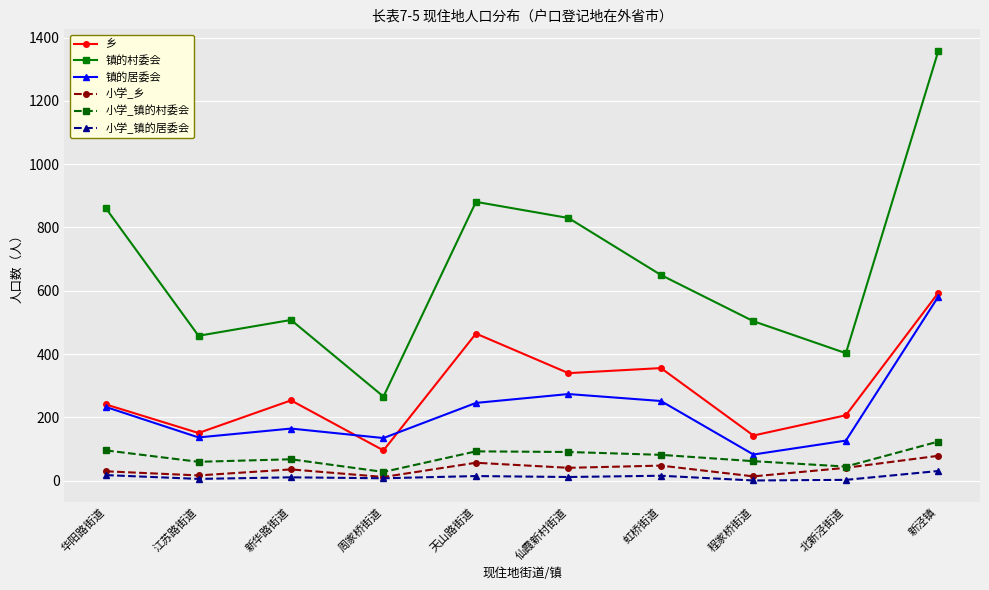

Where does the 镇的村委会 series first go above 650?

华阳路街道